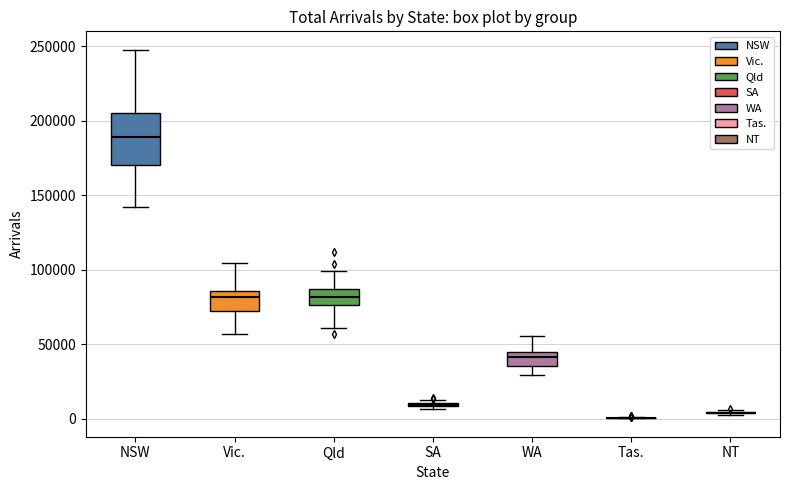

Reading left to right, read every box against the y-axis: the position of its median line, the range the box covers, and the ends of its whiskers. The values are not printed on the chart, so give them approximately, as read against the axis.

NSW: median 190000, box 170000 to 205000, whiskers 140000 to 250000
Vic.: median 80000, box 70000 to 85000, whiskers 55000 to 105000
Qld: median 80000, box 75000 to 85000, whiskers 60000 to 100000
SA: box collapsed to a line at 10000, whiskers 5000 to 10000
WA: median 40000, box 35000 to 45000, whiskers 30000 to 55000
Tas.: box collapsed to a line at 0, whiskers 0 to 0
NT: box collapsed to a line at 5000, whiskers 5000 to 5000